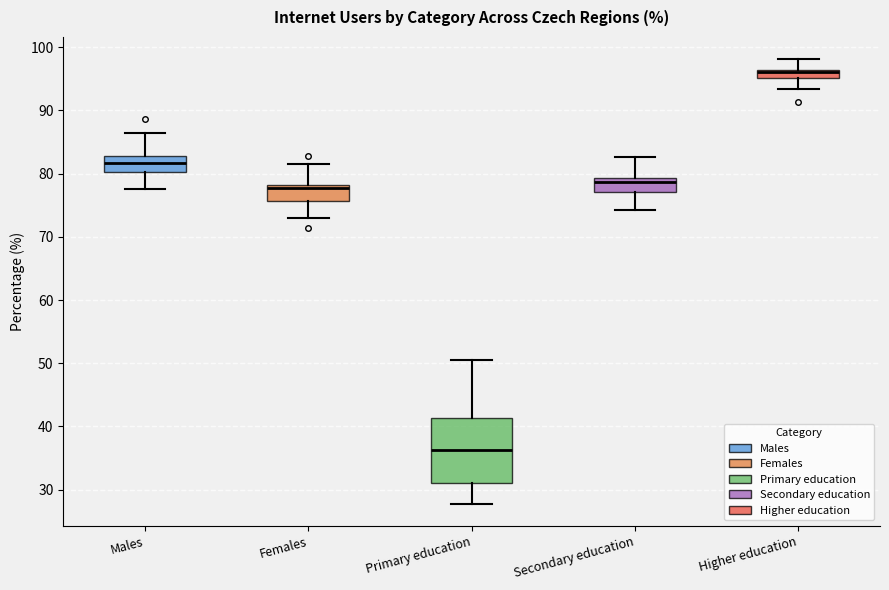

Where does the median line of the box for Primary education sit on the y-axis? The values are not printed on the chart, so give them approximately, as read against the axis.

36